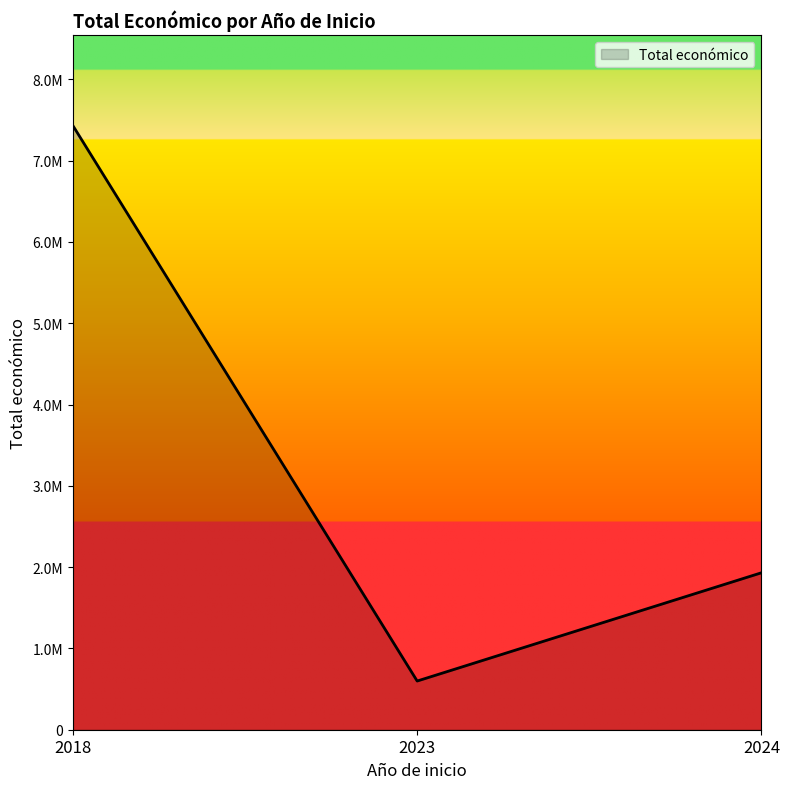

Is this an area chart (filled region under the line)?

Yes